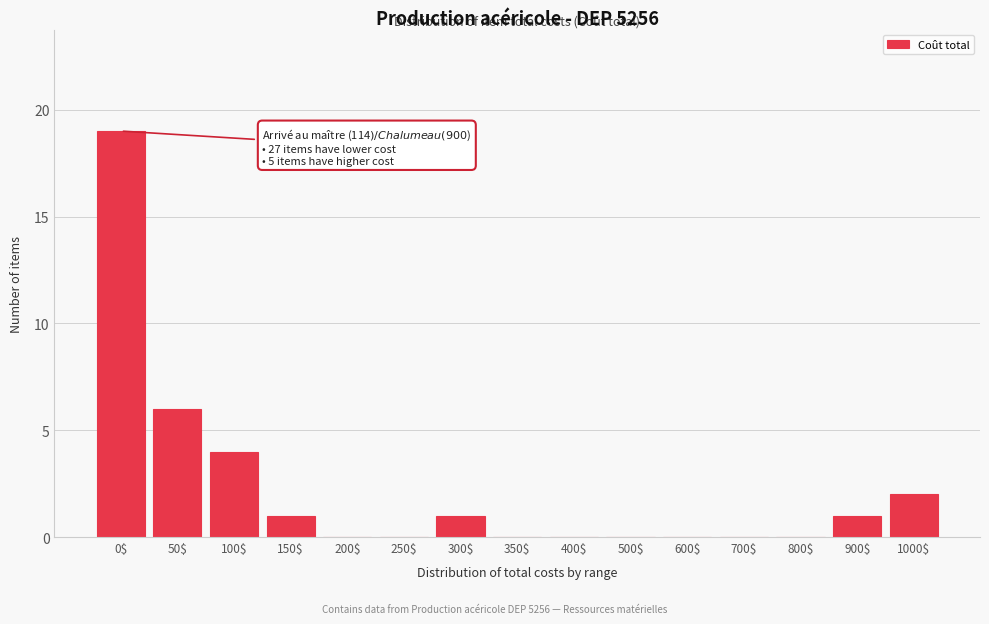

Is it true that the value at 350$ is 0?

True